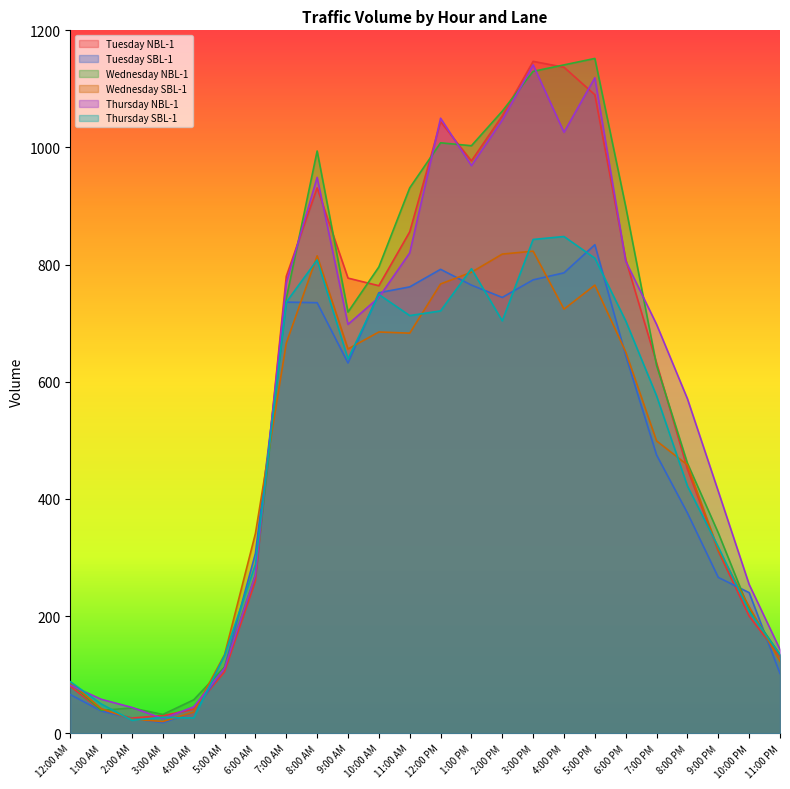

What is the label of the 11th point from the left?

10:00 AM